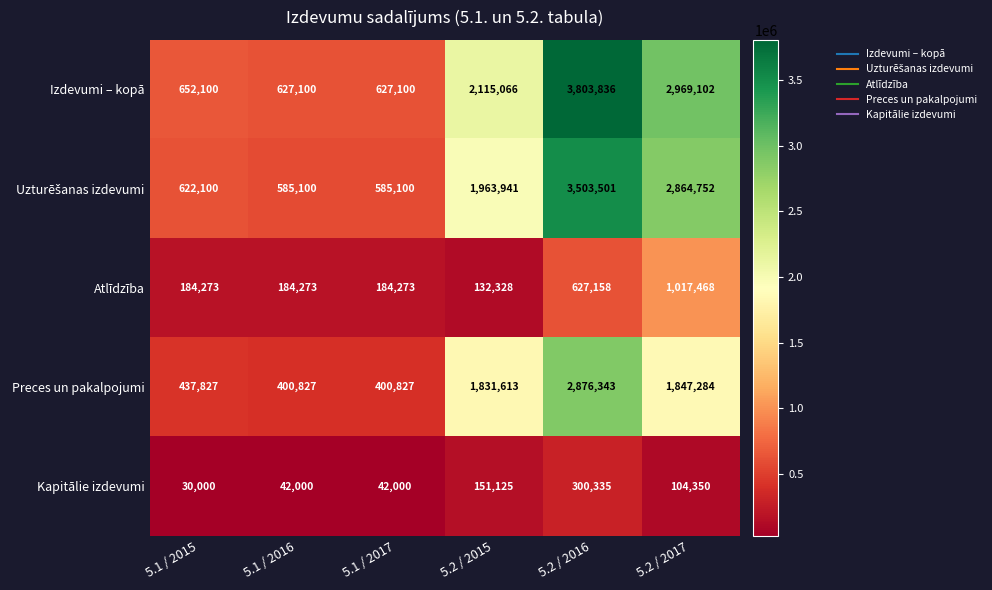

At which category does the chart reach its peak across all series?

5.2 / 2016